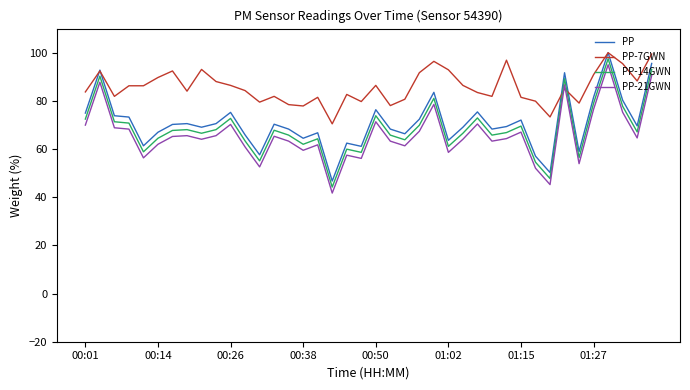

What is the maximum value shown in the chart?

100.0